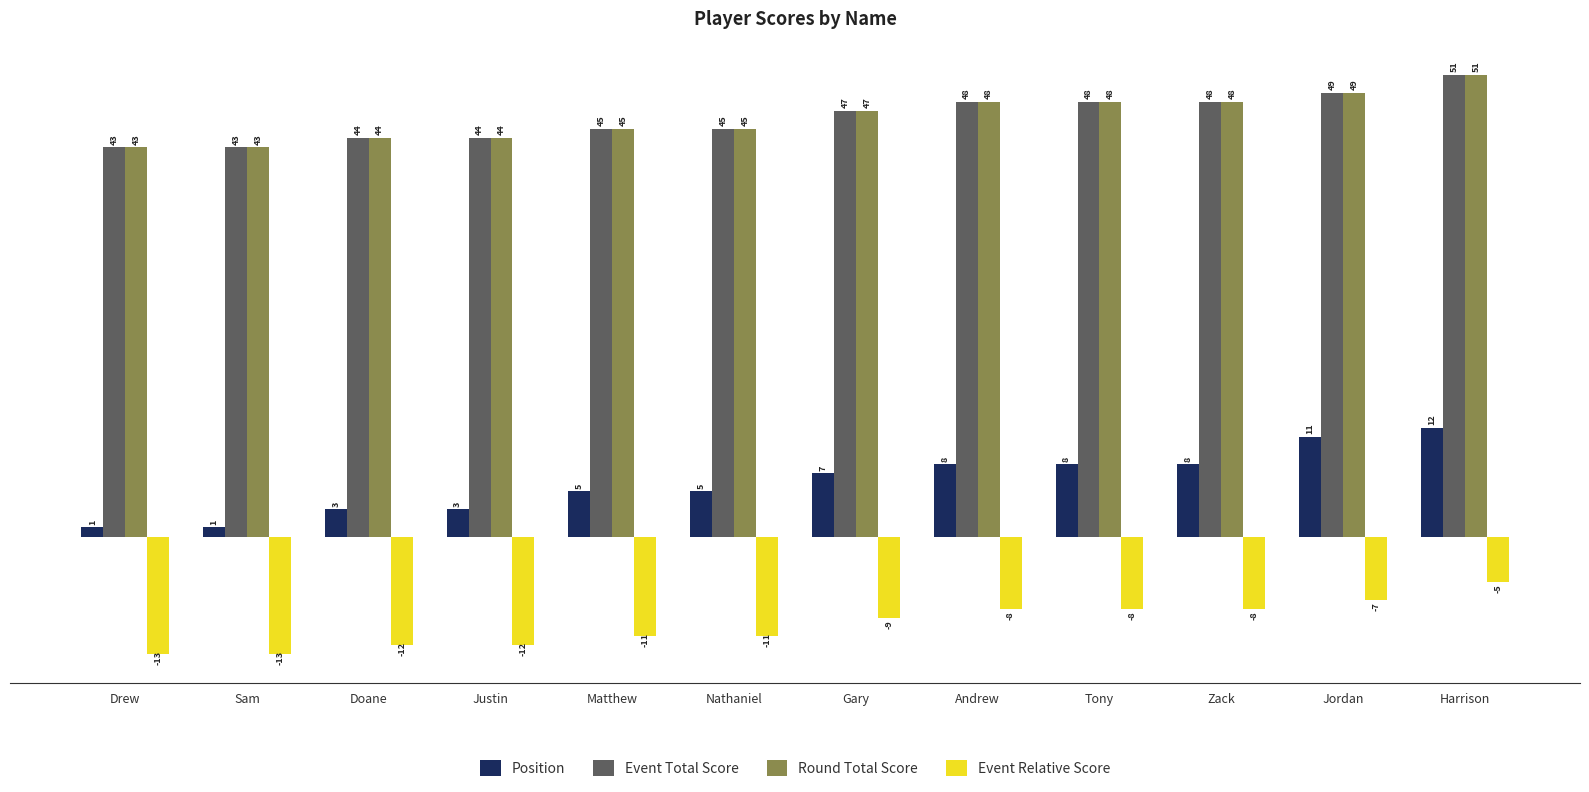

True or false: Event Relative Score has a value of -8 at Tony.

True